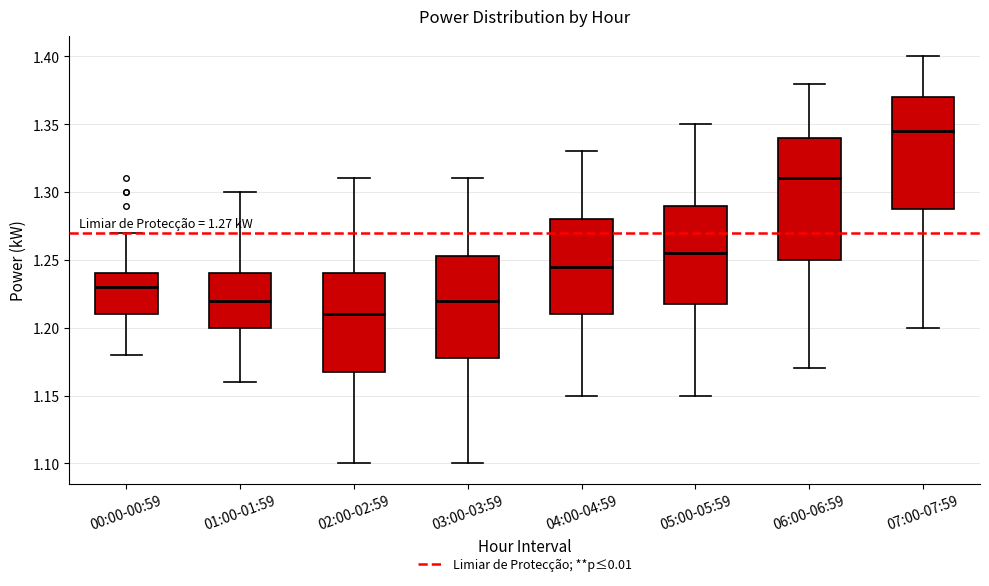

Comparing the boxes themselves (not the whiskers), which one is the tallest?

06:00-06:59